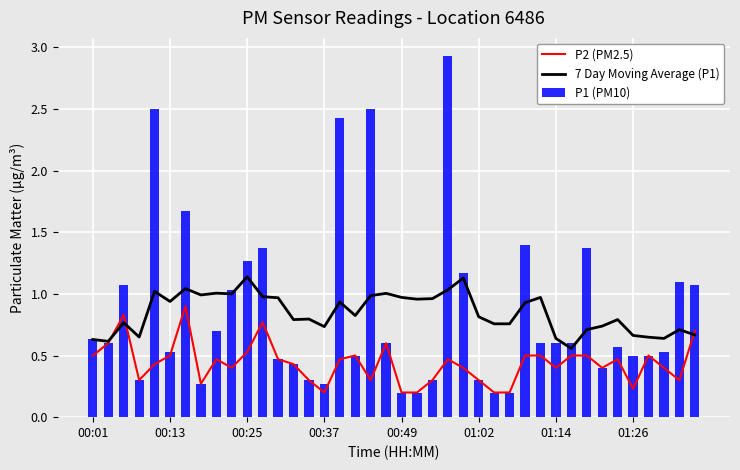

How many distinct data groups are displayed?

3